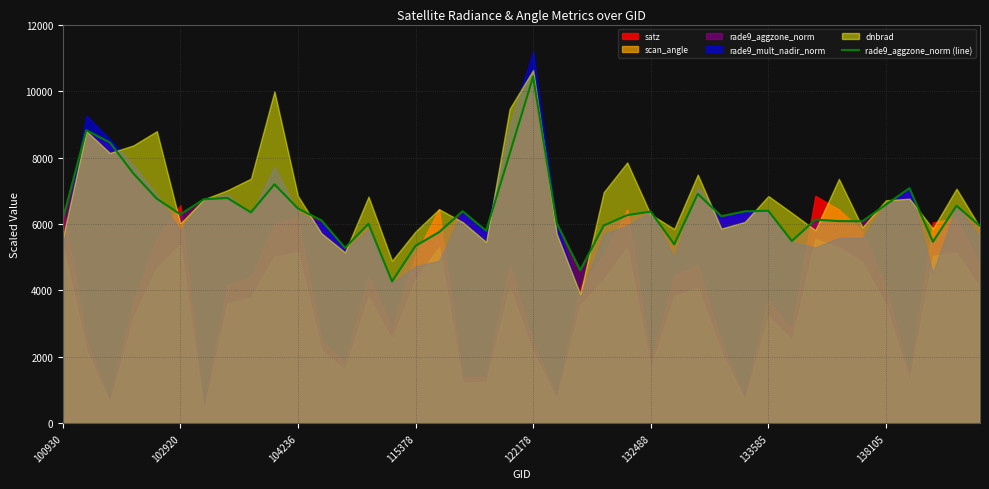

Which category has the highest value in the rade9_aggzone_norm (line) series?

122178